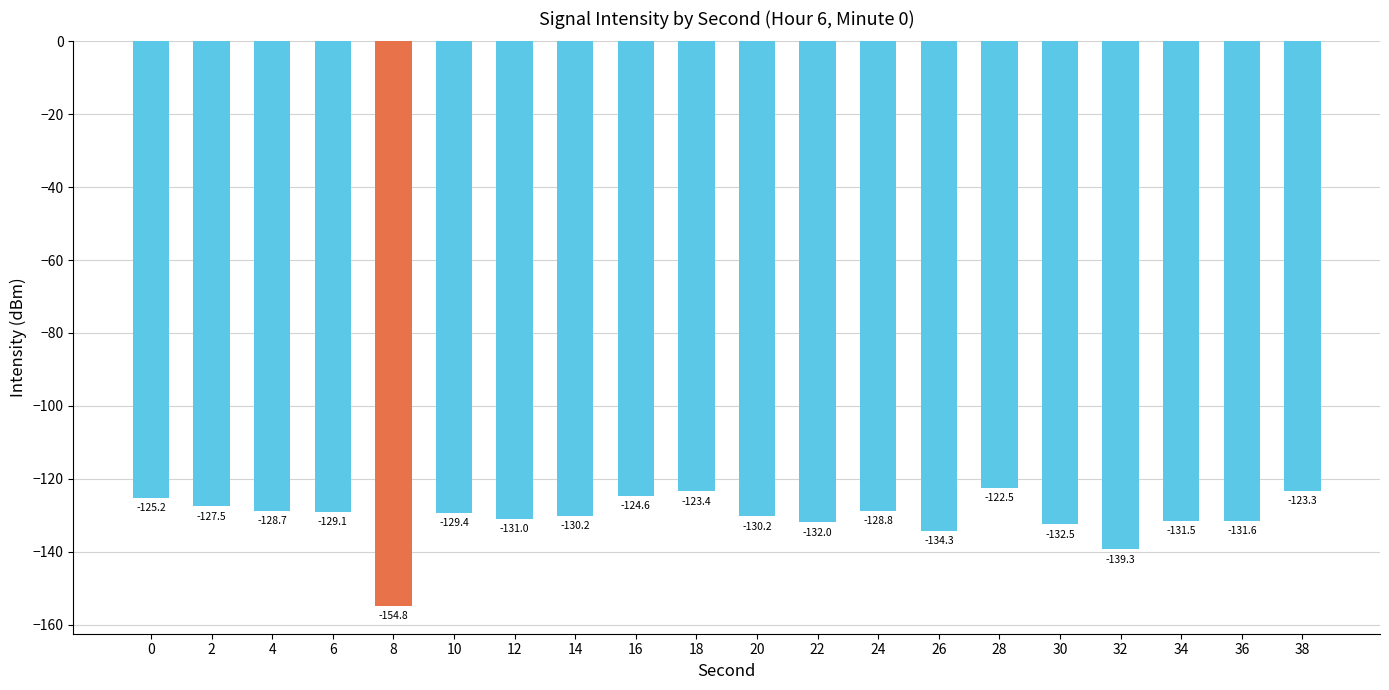

Does the chart contain any negative values?

Yes